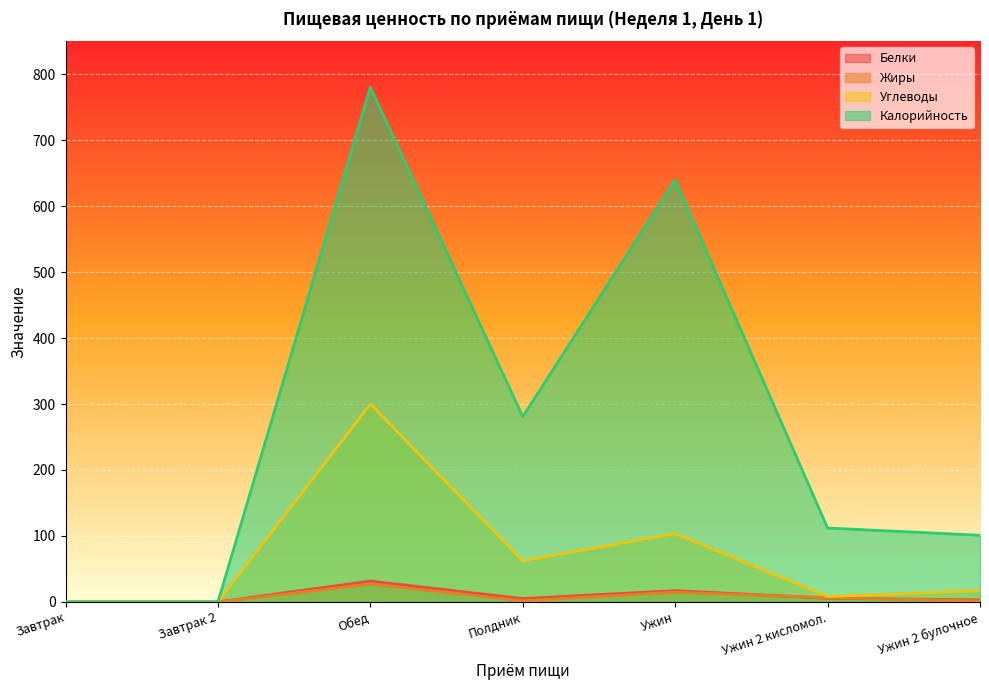

Where does the Жиры series first go above 1?

Обед